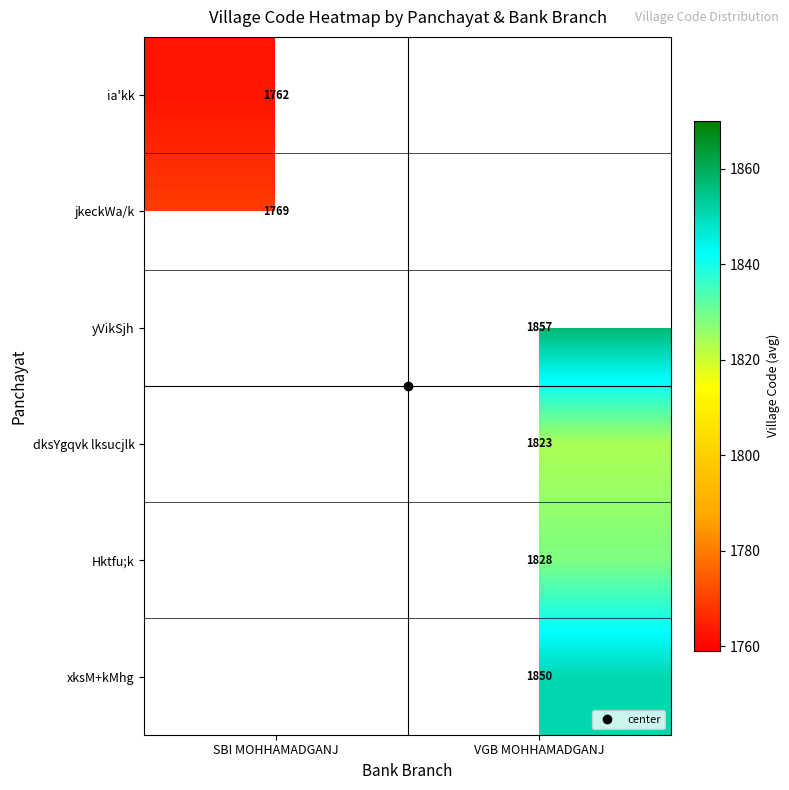

At which label does dksYgqvk lksucjlk first exceed 1823?

VGB MOHHAMADGANJ